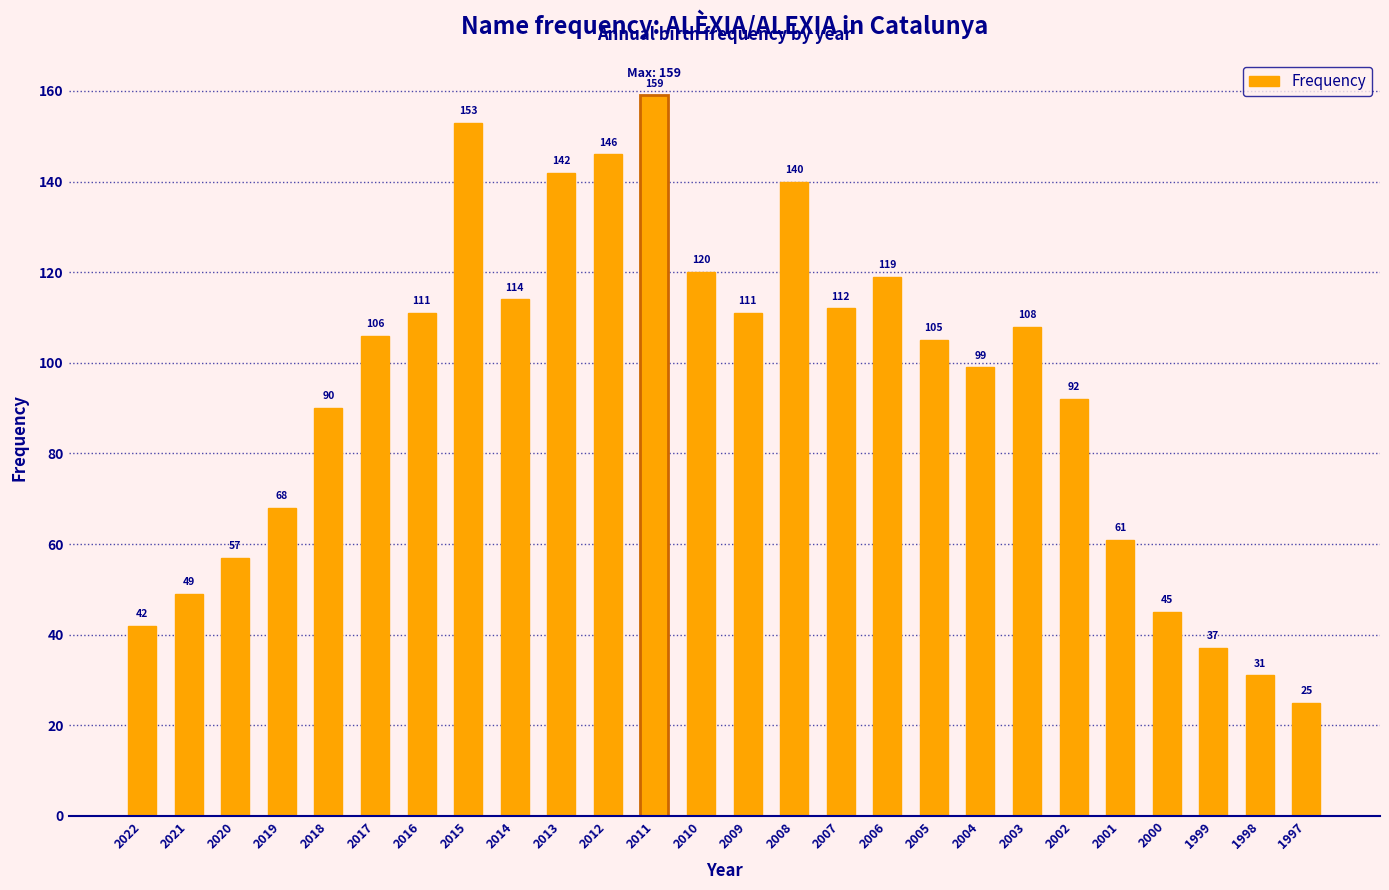

What is the greatest value displayed?

159